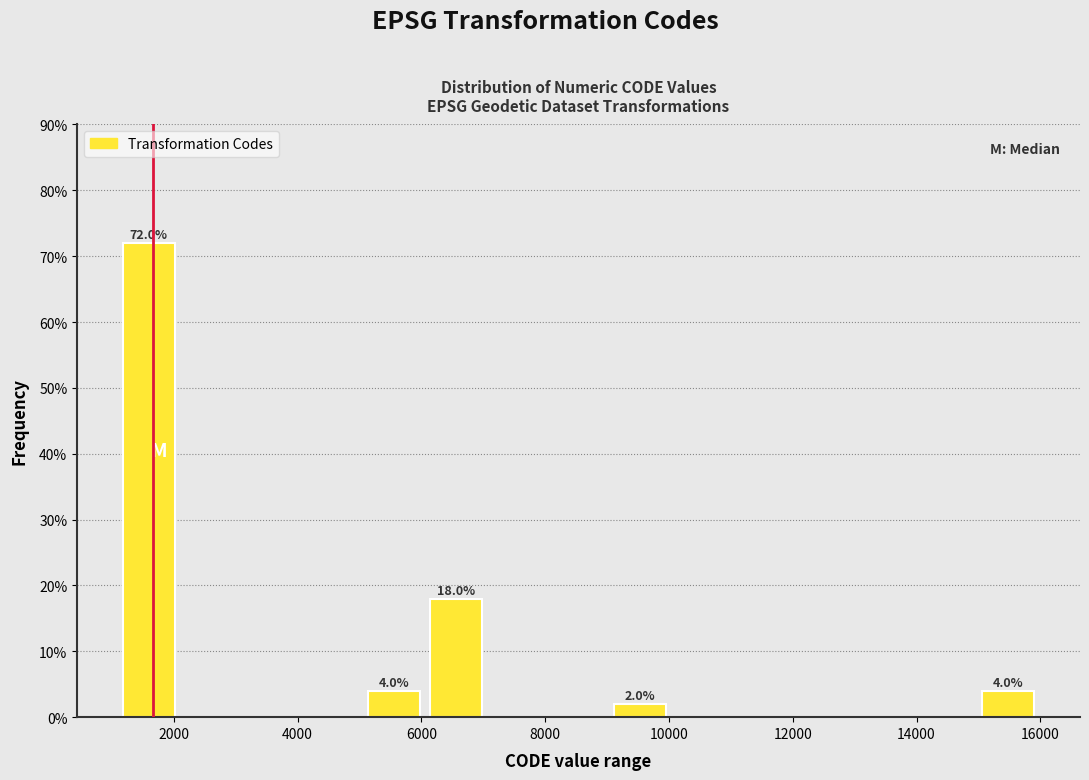

Which range on the x-axis has the tallest bar?

1200 to 2000